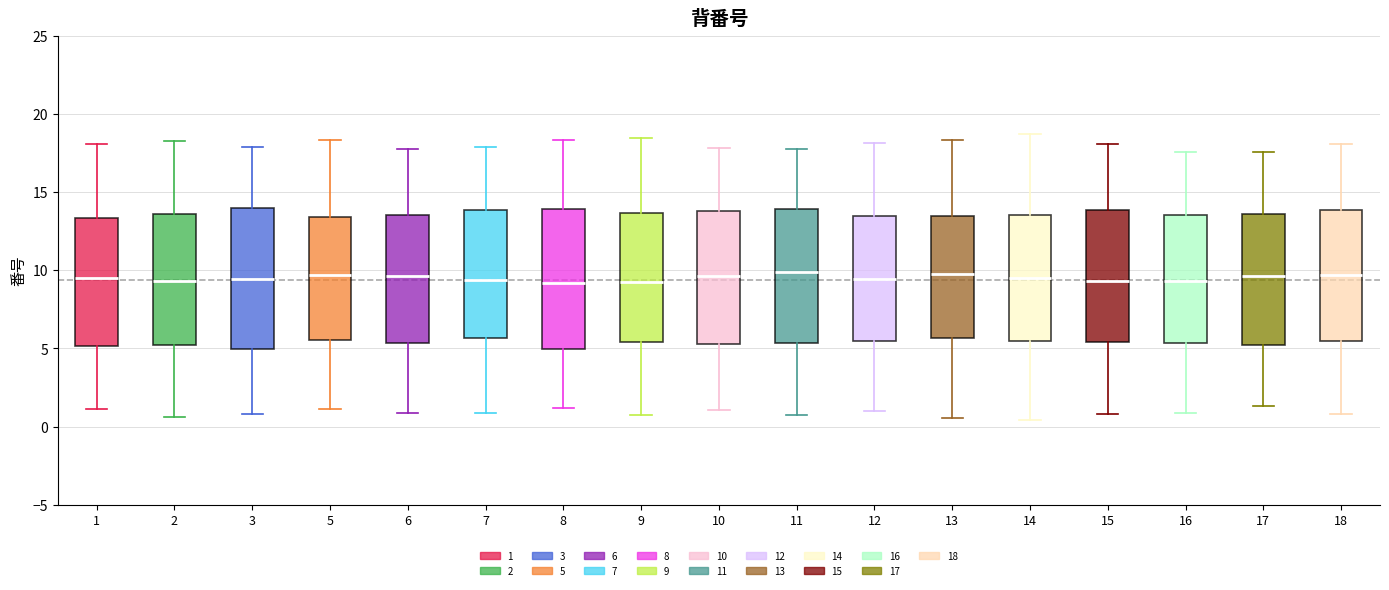

Where does the lower whisker of the box at x = 10 end on the y-axis? The values are not printed on the chart, so give them approximately, as read against the axis.

1.0